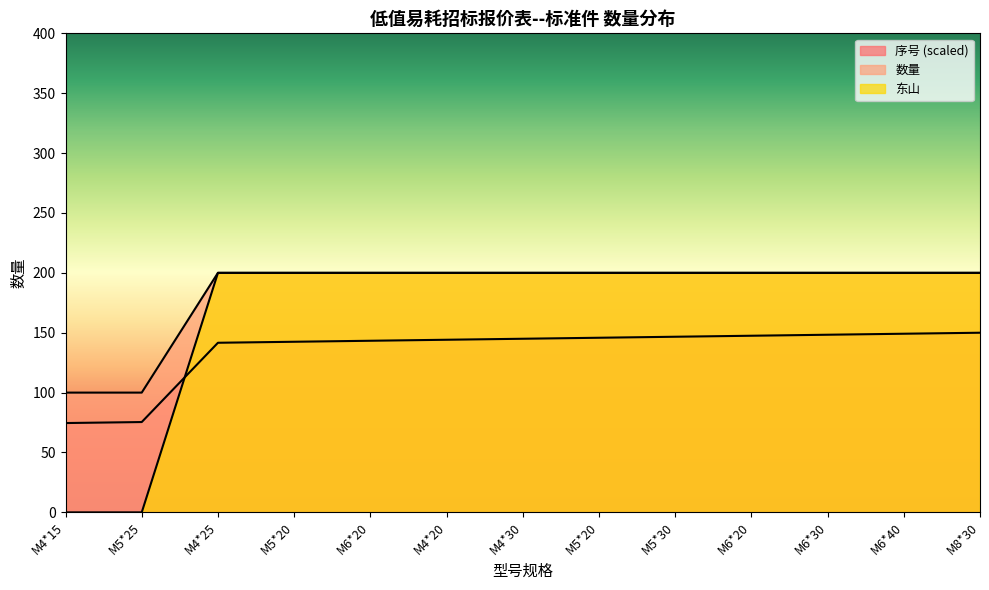

At M6*20, list the series in order from smallest to largest.

序号, 数量, 东山